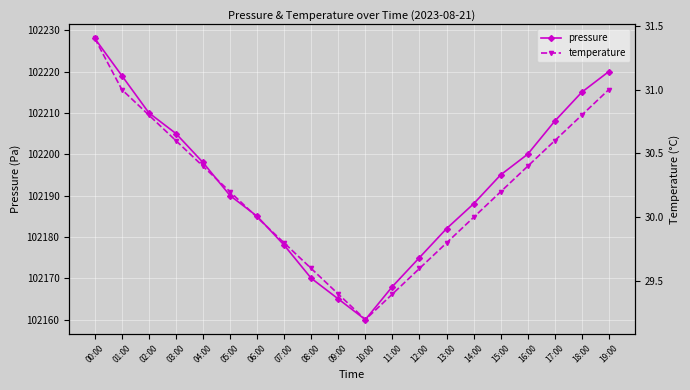

Rank the series by their average value, from highest to lowest.

pressure, temperature